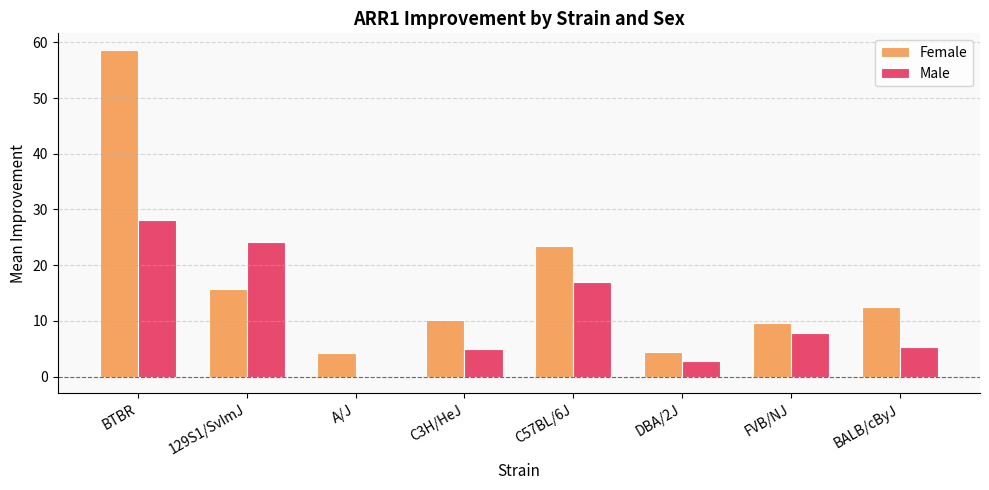

Read the Male value at DBA/2J.

2.9